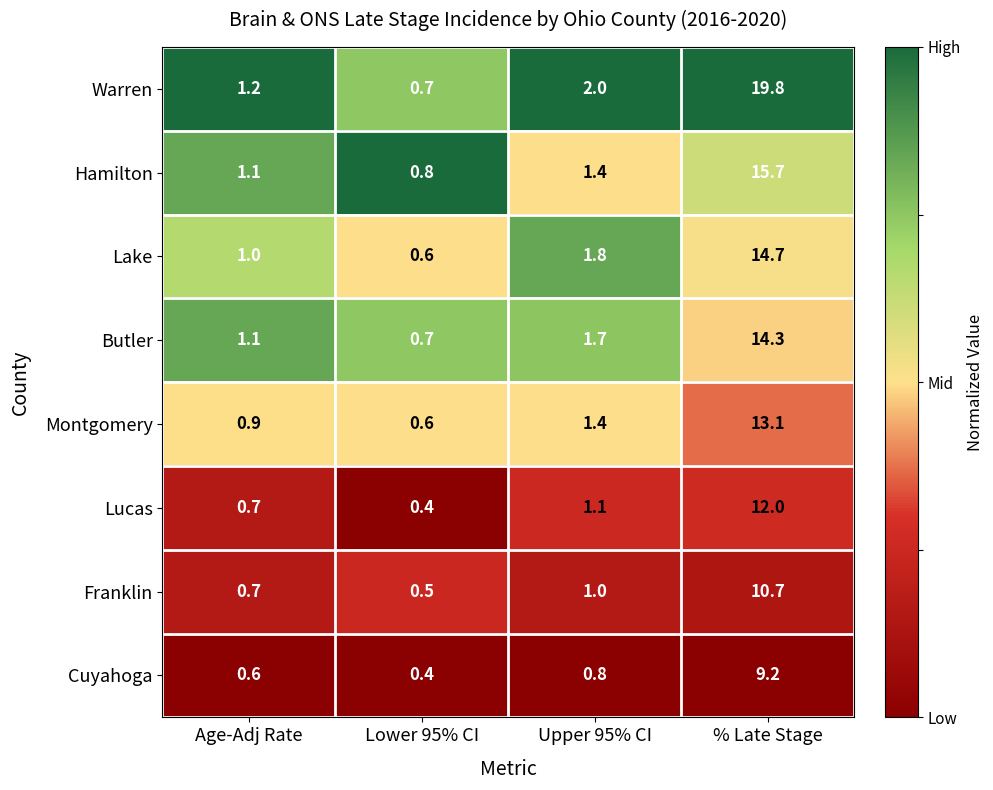

Count the number of categories in the chart.

4